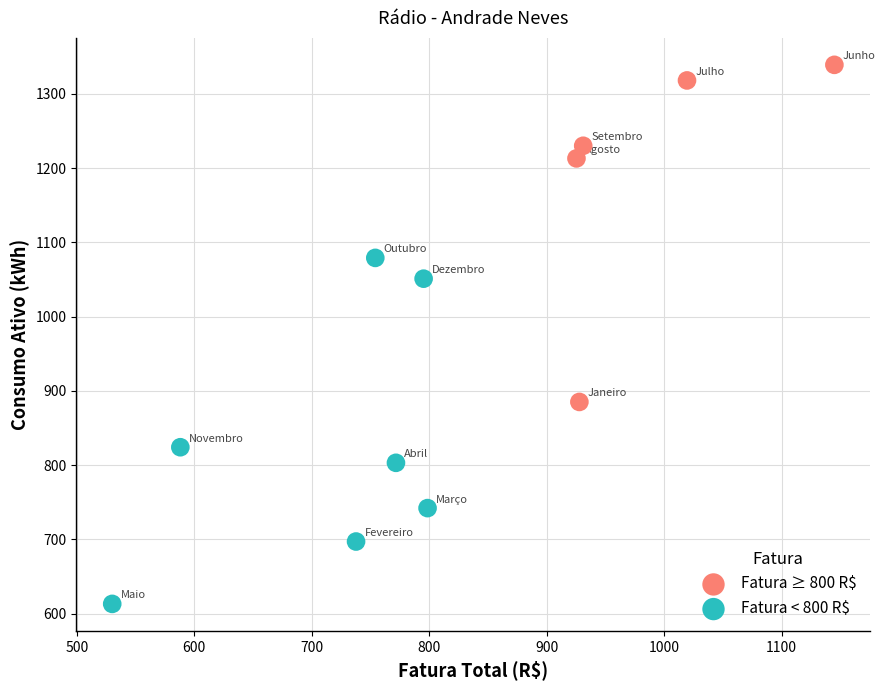

Which series contains the highest Y value?

Fatura ≥ 800 R$